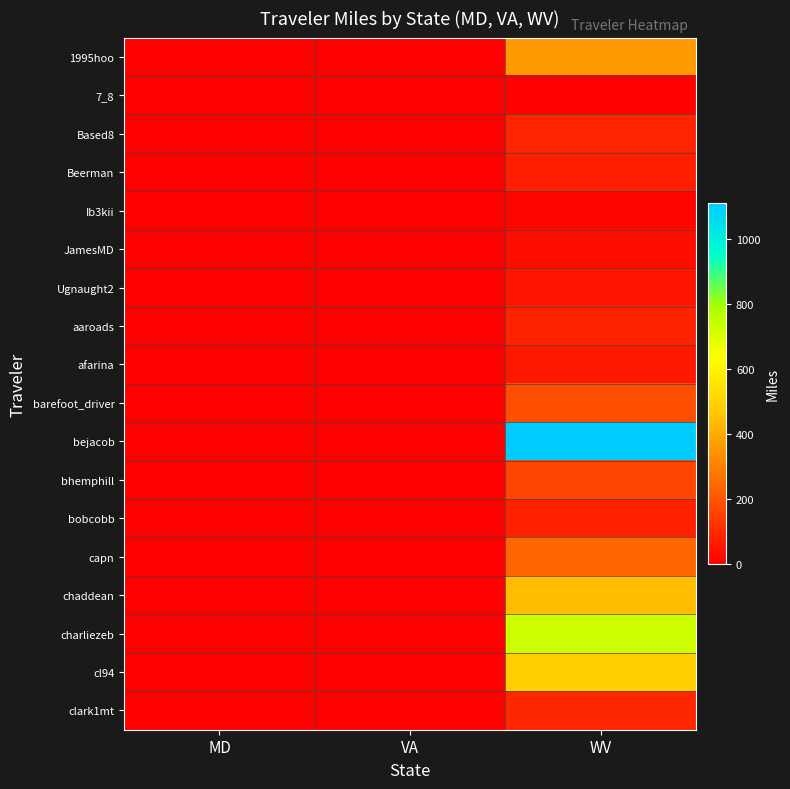

Which series changed the most between VA and WV?

bejacob